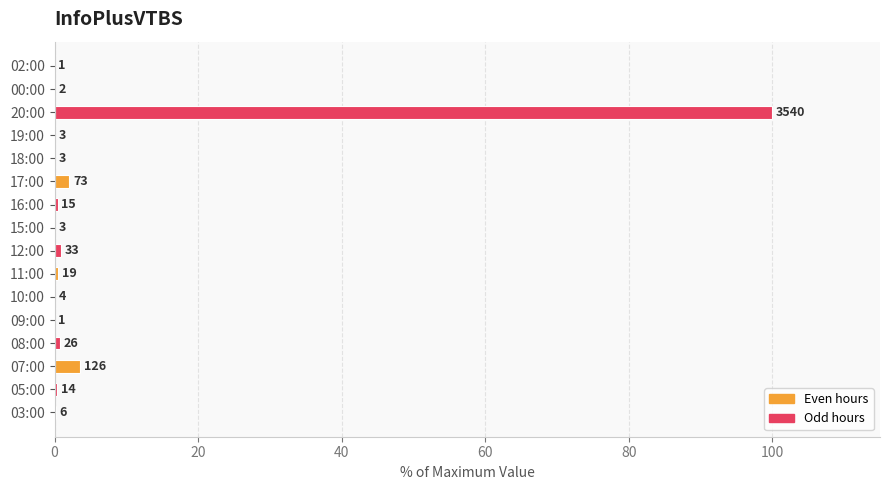

Are the bars horizontal?

Yes